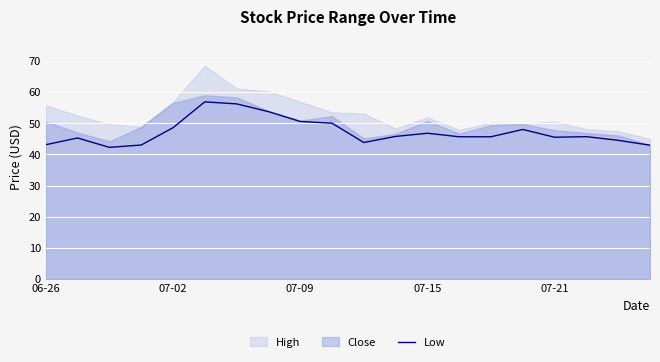

Is it true that Low equals 10.6 at 07-02?

False